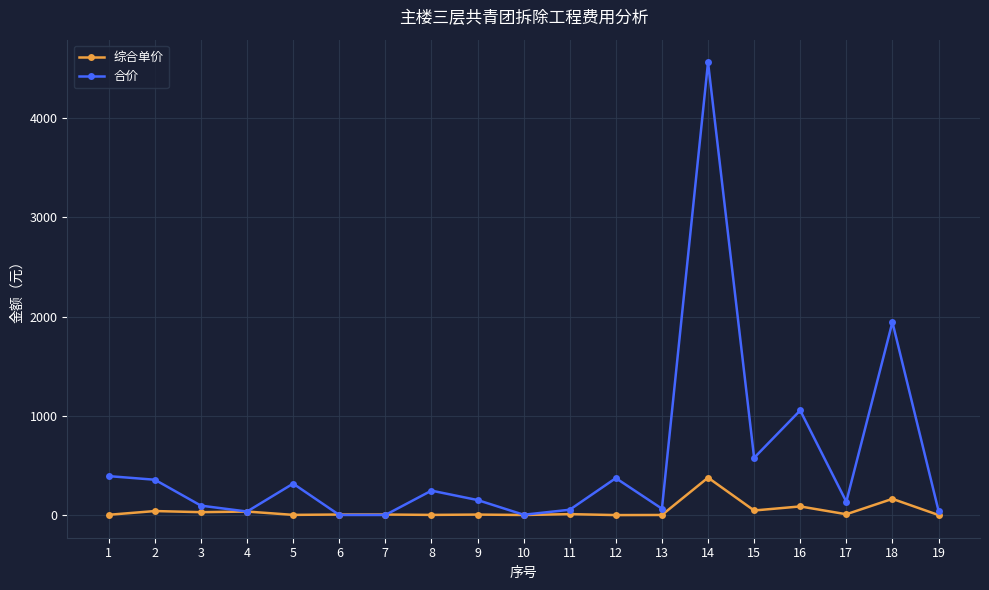

Does the chart have visible grid lines?

Yes